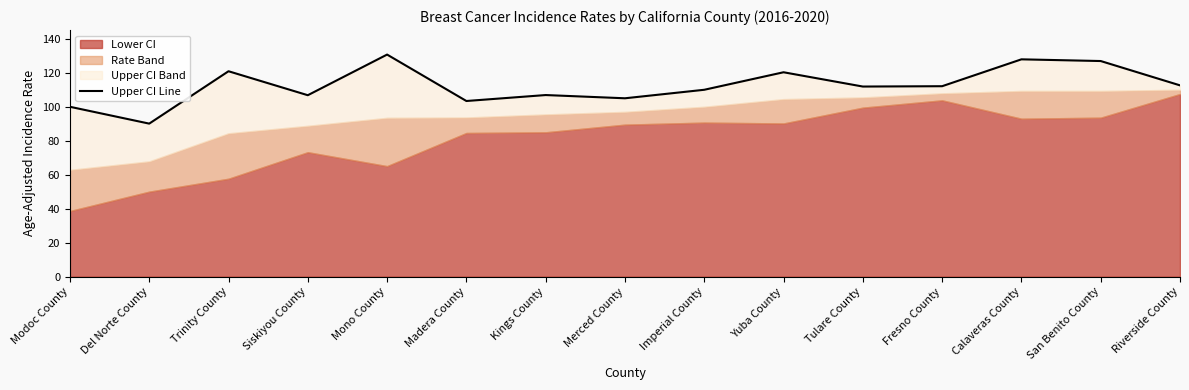

Rank the categories by value from lowest to highest.

Del Norte County, Modoc County, Madera County, Merced County, Siskiyou County, Kings County, Imperial County, Tulare County, Fresno County, Riverside County, Yuba County, Trinity County, San Benito County, Calaveras County, Mono County